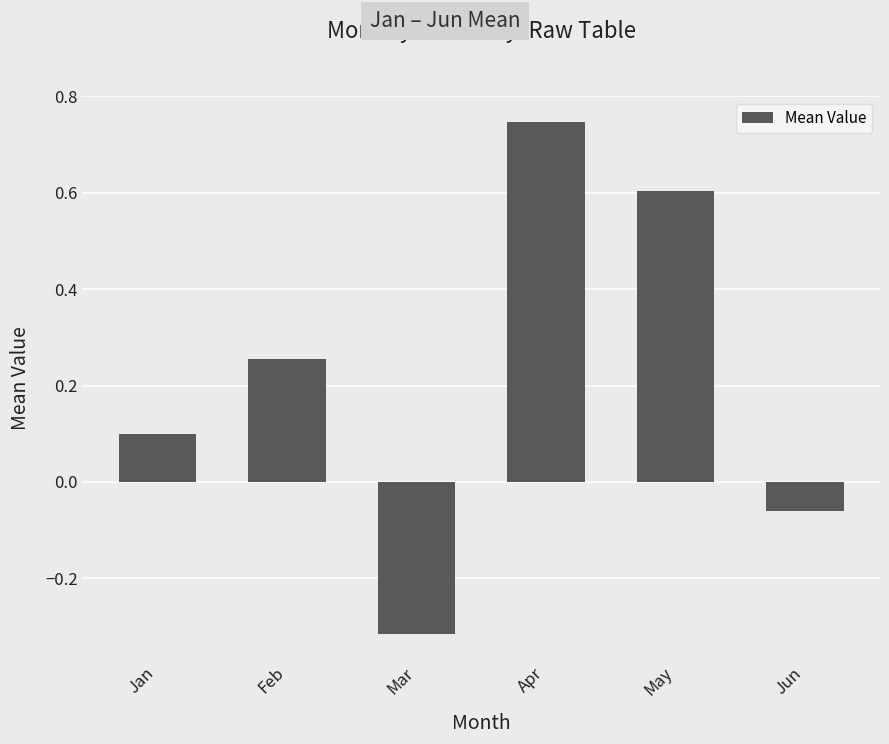

List the labels in order of value, smallest first.

Mar, Jun, Jan, Feb, May, Apr